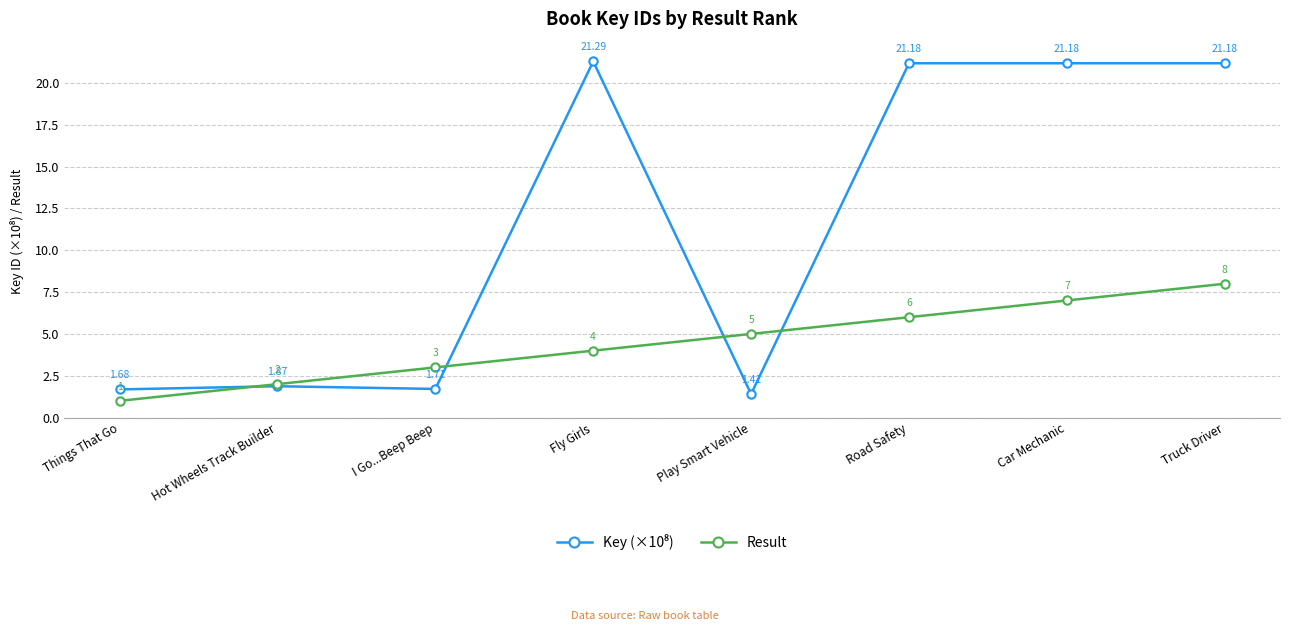

List the labels in order of Result value, largest first.

Truck Driver, Car Mechanic, Road Safety, Play Smart Vehicle, Fly Girls, I Go...Beep Beep, Hot Wheels Track Builder, Things That Go